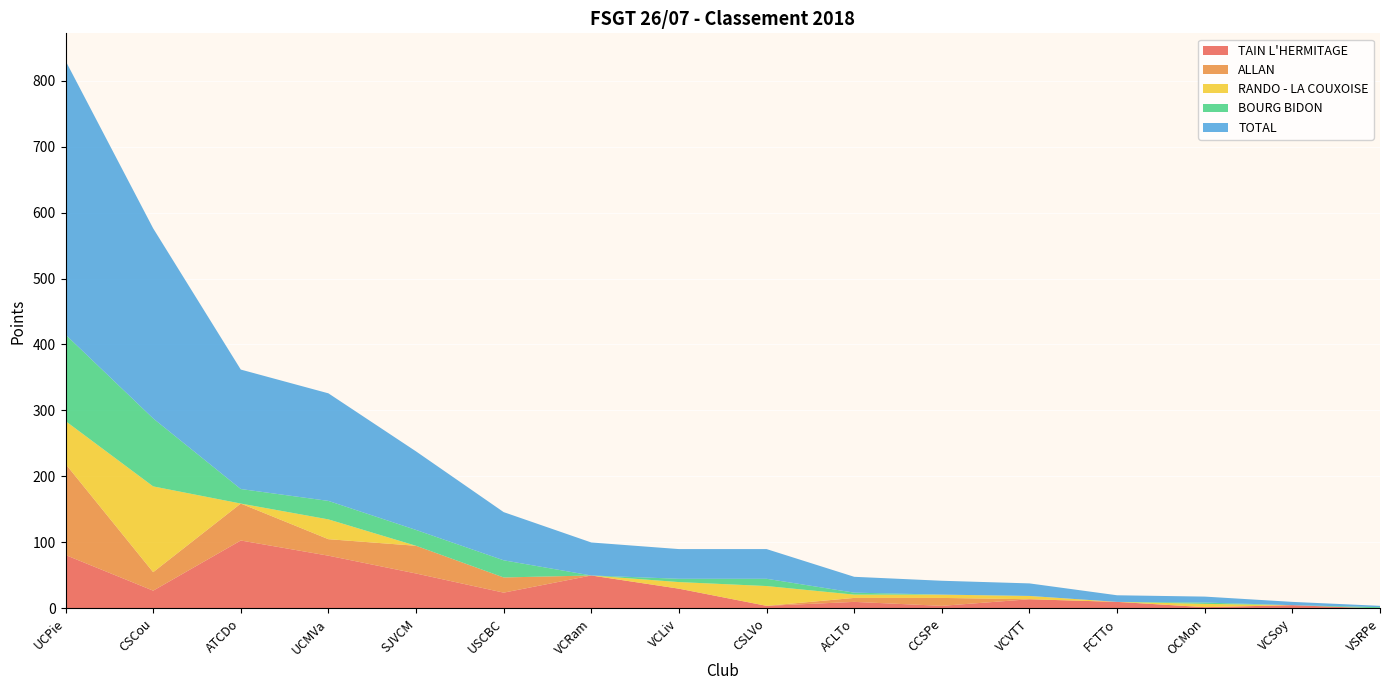

Reading left to right, list all the values displayed in this chart.

TAIN L'HERMITAGE: 81	27	103	80	53	24	50	30	4	10	4	14	10	2	5	0
ALLAN: 138	28	56	25	42	23	0	0	0	6	12	0	0	0	0	0
RANDO - LA COUXOISE: 65	130	0	30	0	0	0	10	30	5	5	5	0	5	0	0
BOURG BIDON: 131	103	22	28	24	26	0	5	11	3	0	0	0	2	0	2
TOTAL: 415	288	181	163	119	73	50	45	45	24	21	19	10	9	5	2